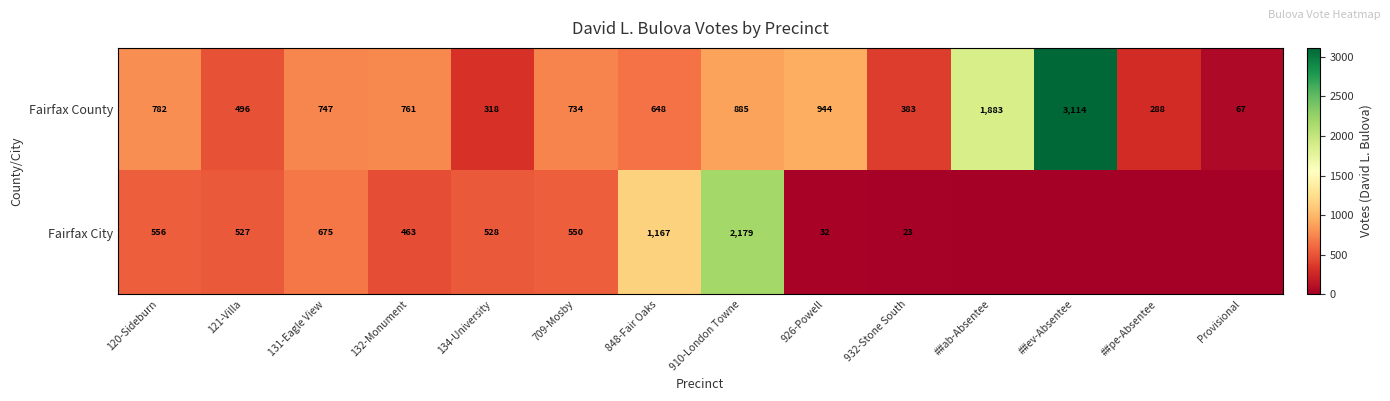

List the labels in order of Fairfax County value, largest first.

##ev-Absentee, ##ab-Absentee, 926-Powell, 910-London Towne, 120-Sideburn, 132-Monument, 131-Eagle View, 709-Mosby, 848-Fair Oaks, 121-Villa, 932-Stone South, 134-University, ##pe-Absentee, Provisional